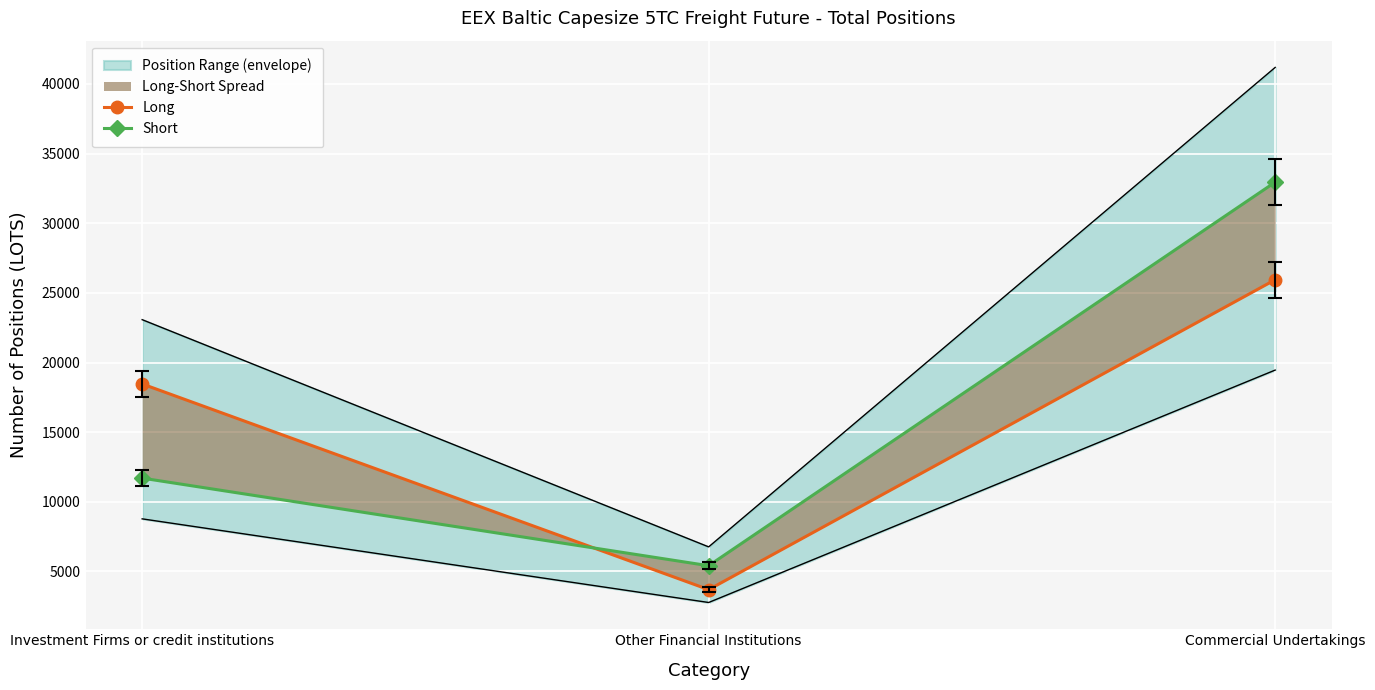

At which label does Long reach its minimum?

Other Financial Institutions